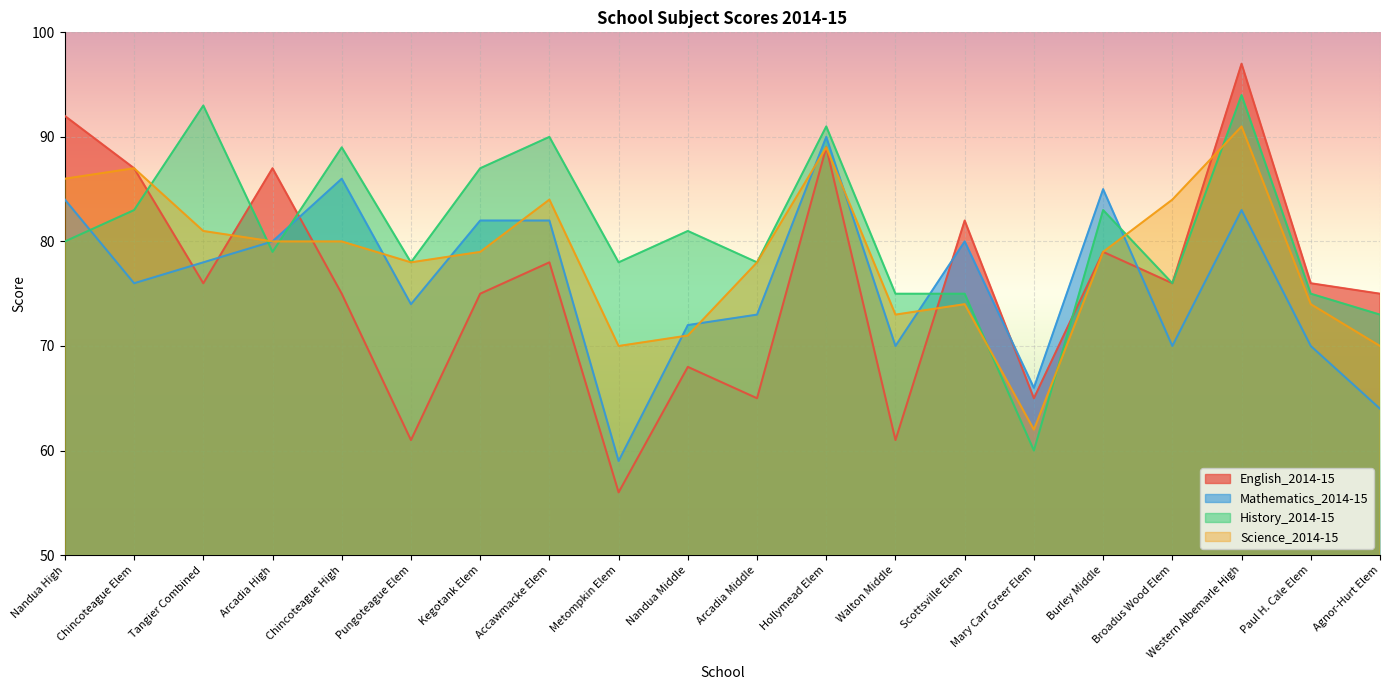

What is the spread (max minus min) of values at Mary Carr Greer Elem?

6